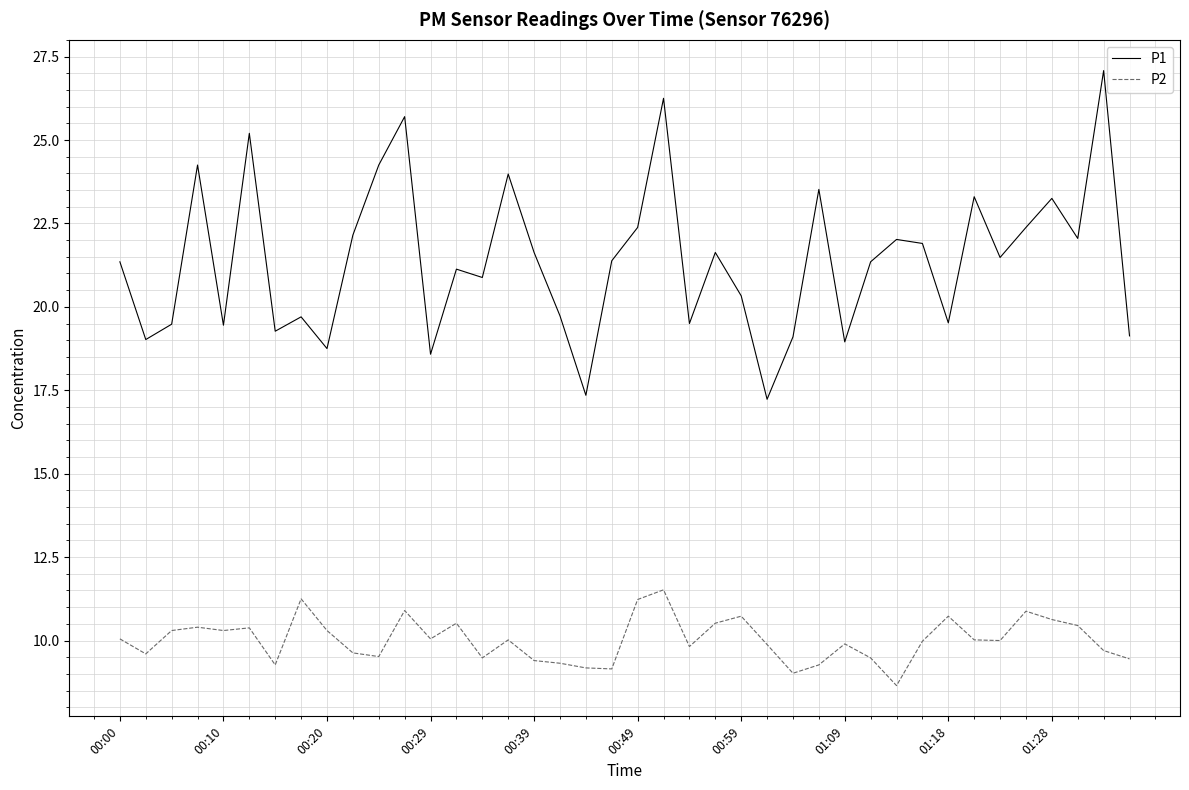

True or false: P1 and P2 intersect in this chart.

False